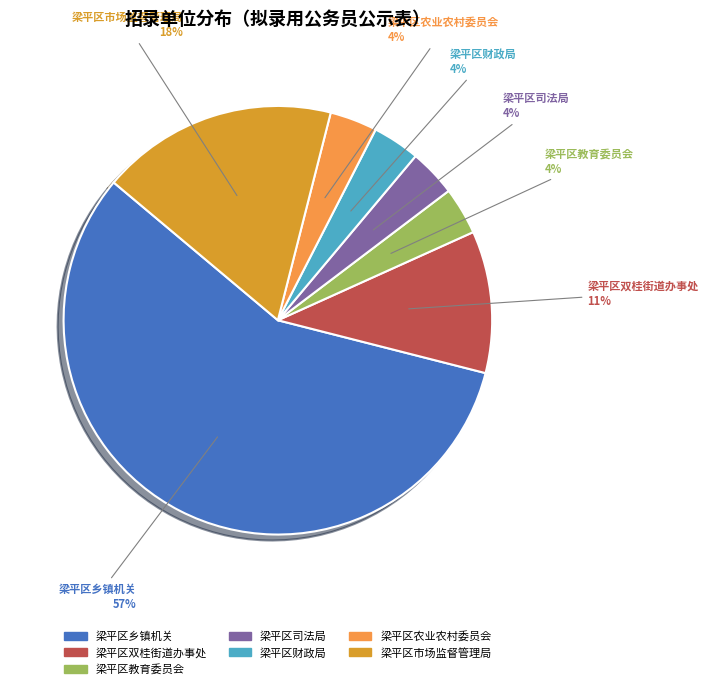

How many slices are in this pie chart?

7